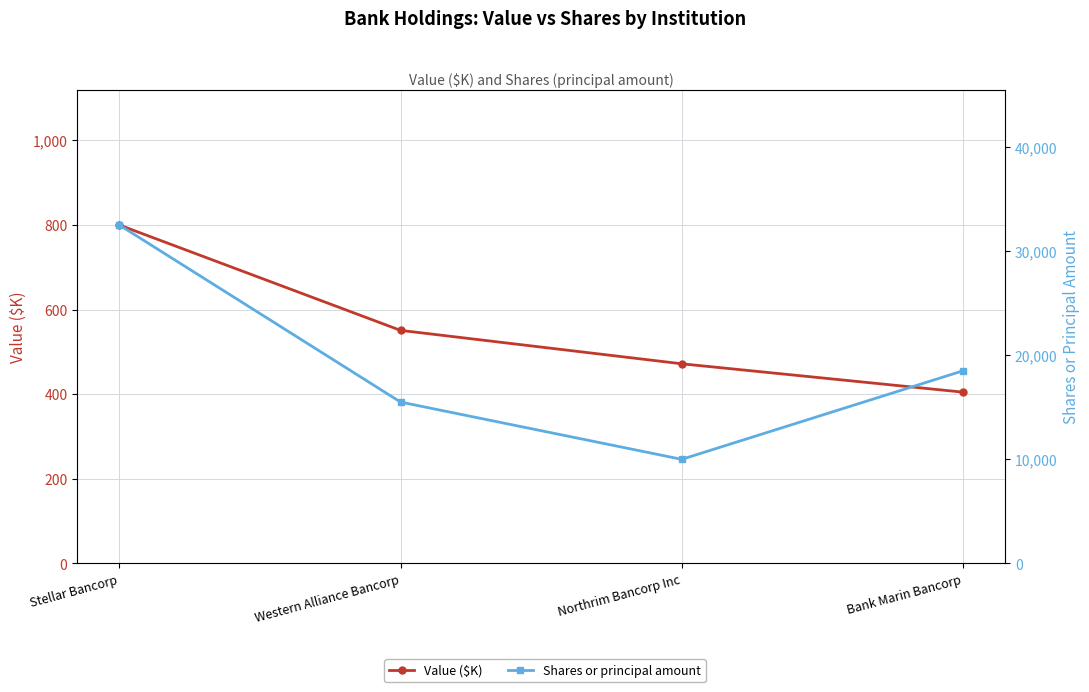

What is the difference between the Value ($K) values at Stellar Bancorp and Bank Marin Bancorp?

395